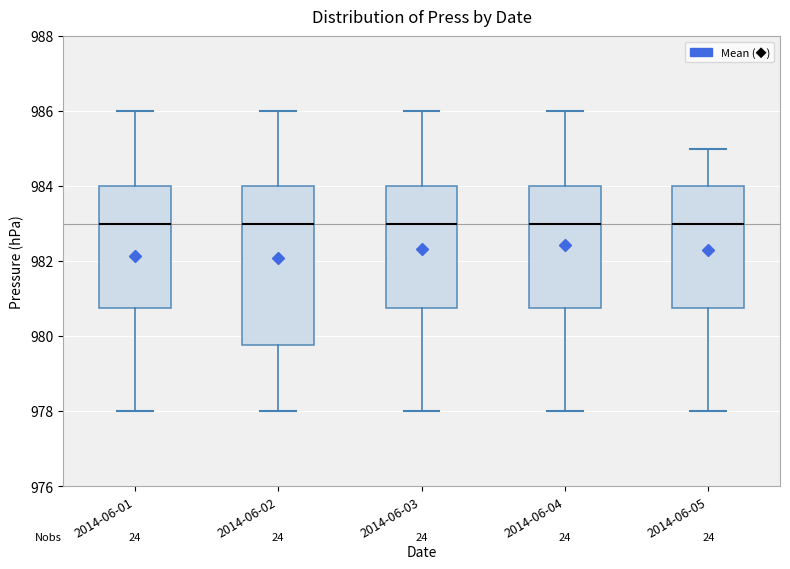

Which box is the tallest, from its lower edge to its upper edge?

2014-06-02